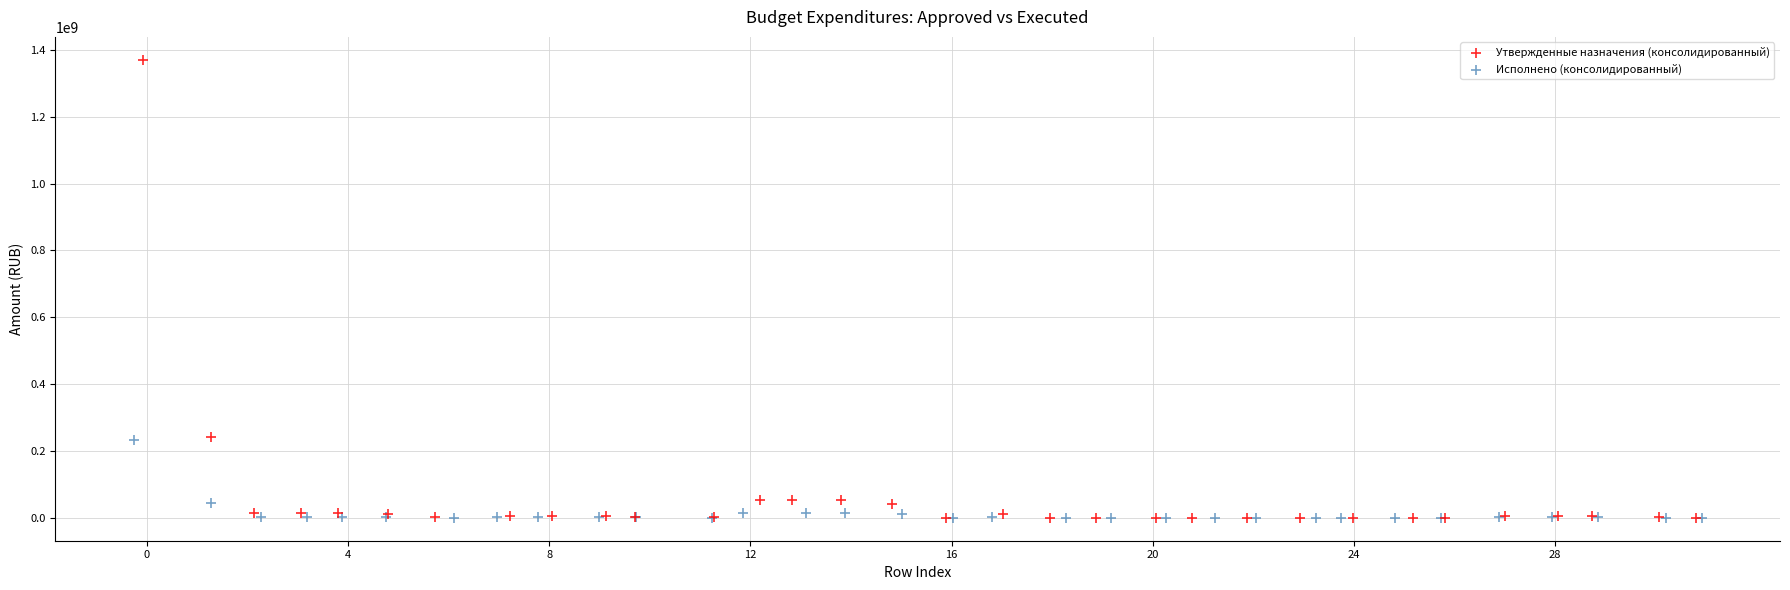

Which series has the widest spread of Y values?

Утвержденные назначения (консолидированный)